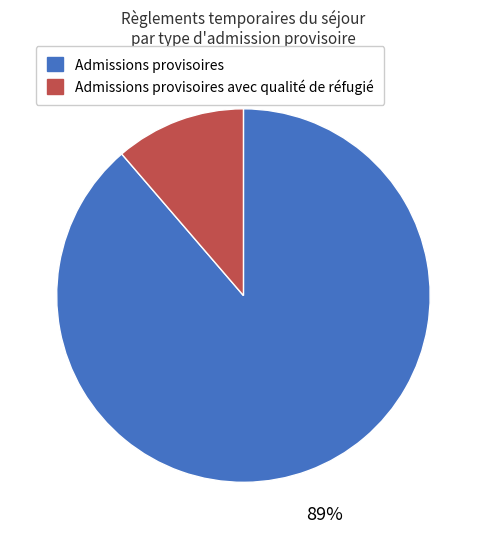

Rank the categories by value from lowest to highest.

Admissions provisoires avec qualité de réfugié, Admissions provisoires